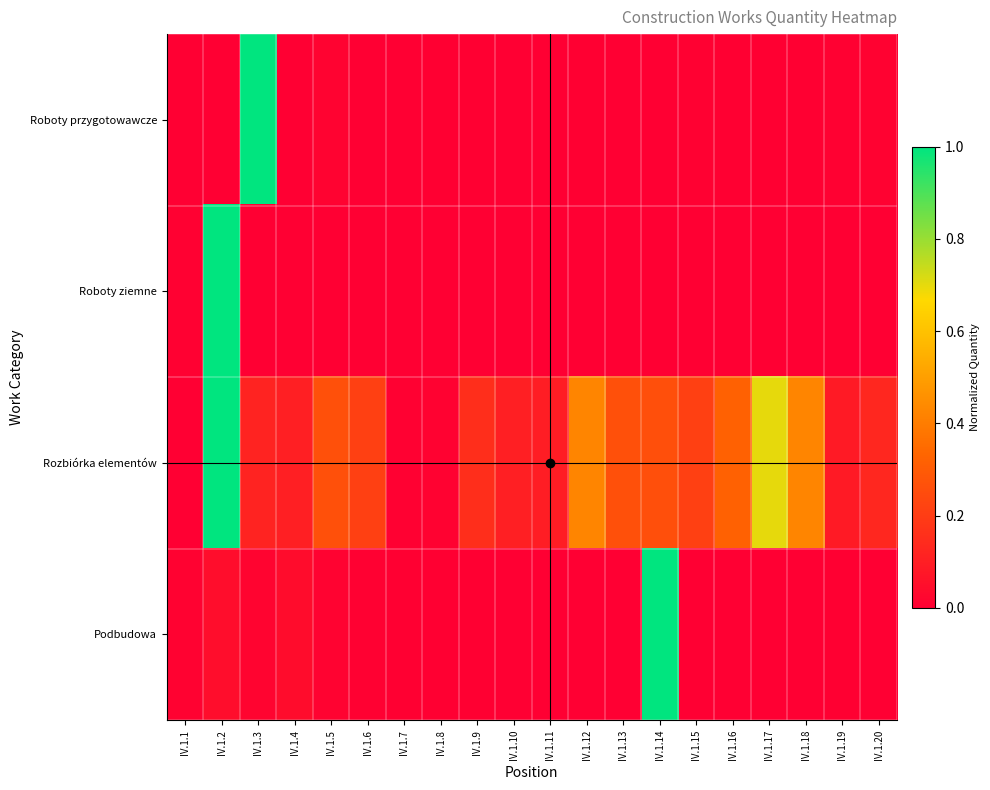

Reading left to right, transcribe all the data shown in this chart.

Roboty przygotowawcze: IV.1.1=0.0	IV.1.2=0.0	IV.1.3=1.0	IV.1.4=0.0	IV.1.5=0.0	IV.1.6=0.0	IV.1.7=0.0	IV.1.8=0.0	IV.1.9=0.0	IV.1.10=0.0	IV.1.11=0.0	IV.1.12=0.0	IV.1.13=0.0	IV.1.14=0.0	IV.1.15=0.0	IV.1.16=0.0	IV.1.17=0.0	IV.1.18=0.0	IV.1.19=0.0	IV.1.20=0.0
Roboty ziemne: IV.1.1=0.0	IV.1.2=1.0	IV.1.3=0.0	IV.1.4=0.0	IV.1.5=0.0	IV.1.6=0.0	IV.1.7=0.0	IV.1.8=0.0	IV.1.9=0.0	IV.1.10=0.0	IV.1.11=0.0	IV.1.12=0.0	IV.1.13=0.0	IV.1.14=0.0	IV.1.15=0.0	IV.1.16=0.0	IV.1.17=0.0	IV.1.18=0.0	IV.1.19=0.0	IV.1.20=0.0
Rozbiórka elementów: IV.1.1=0.0	IV.1.2=1.0	IV.1.3=0.1	IV.1.4=0.1	IV.1.5=0.3	IV.1.6=0.2	IV.1.7=0.0	IV.1.8=0.0	IV.1.9=0.2	IV.1.10=0.1	IV.1.11=0.1	IV.1.12=0.4	IV.1.13=0.3	IV.1.14=0.3	IV.1.15=0.2	IV.1.16=0.3	IV.1.17=0.7	IV.1.18=0.4	IV.1.19=0.1	IV.1.20=0.1
Podbudowa: IV.1.1=0.0	IV.1.2=0.0	IV.1.3=0.0	IV.1.4=0.0	IV.1.5=0.0	IV.1.6=0.0	IV.1.7=0.0	IV.1.8=0.0	IV.1.9=0.0	IV.1.10=0.0	IV.1.11=0.0	IV.1.12=0.0	IV.1.13=0.0	IV.1.14=1.0	IV.1.15=0.0	IV.1.16=0.0	IV.1.17=0.0	IV.1.18=0.0	IV.1.19=0.0	IV.1.20=0.0